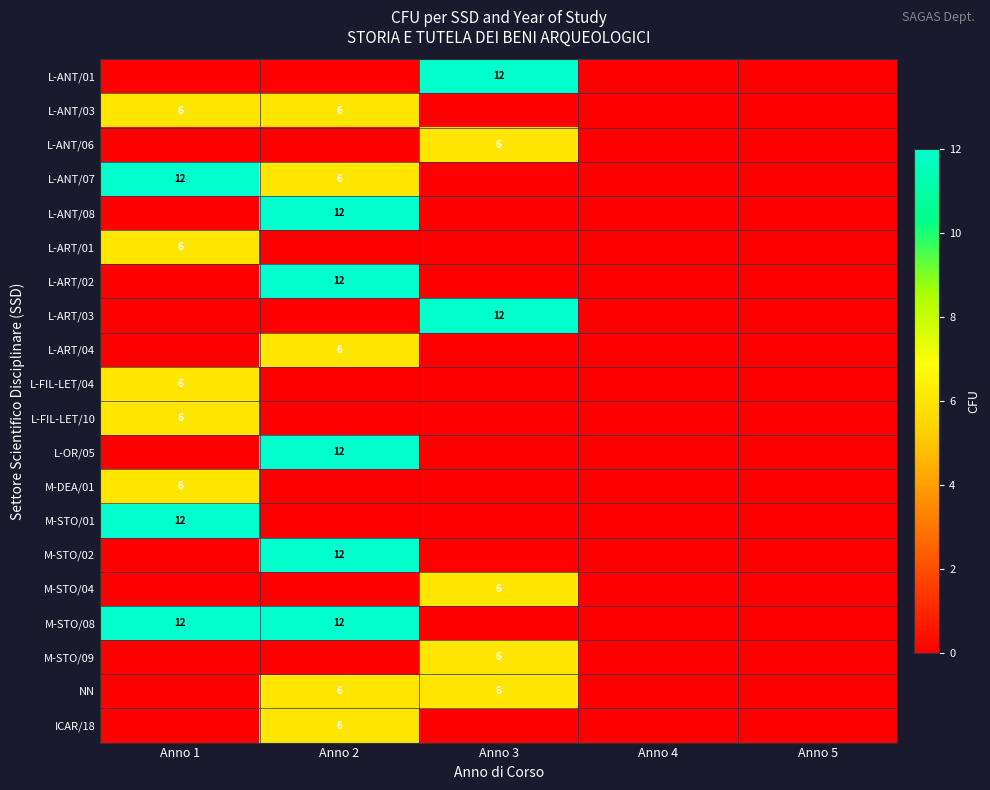

Is it true that L-ANT/01 equals -5 at Anno 2?

False